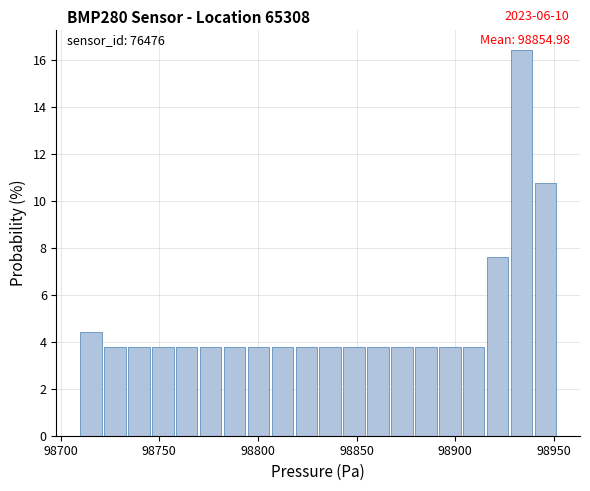

Around what value on the x-axis is the tallest bar? Give the approximate position of its centre, as read against the axis.

98935